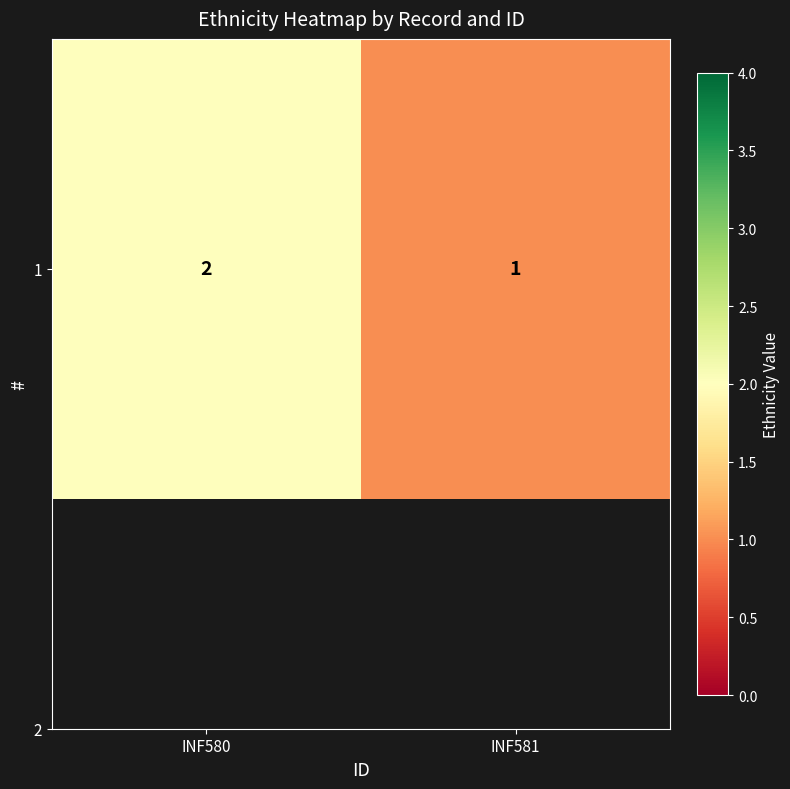

Approximately how many times larger is the value at INF581 compared to INF580?

0.5